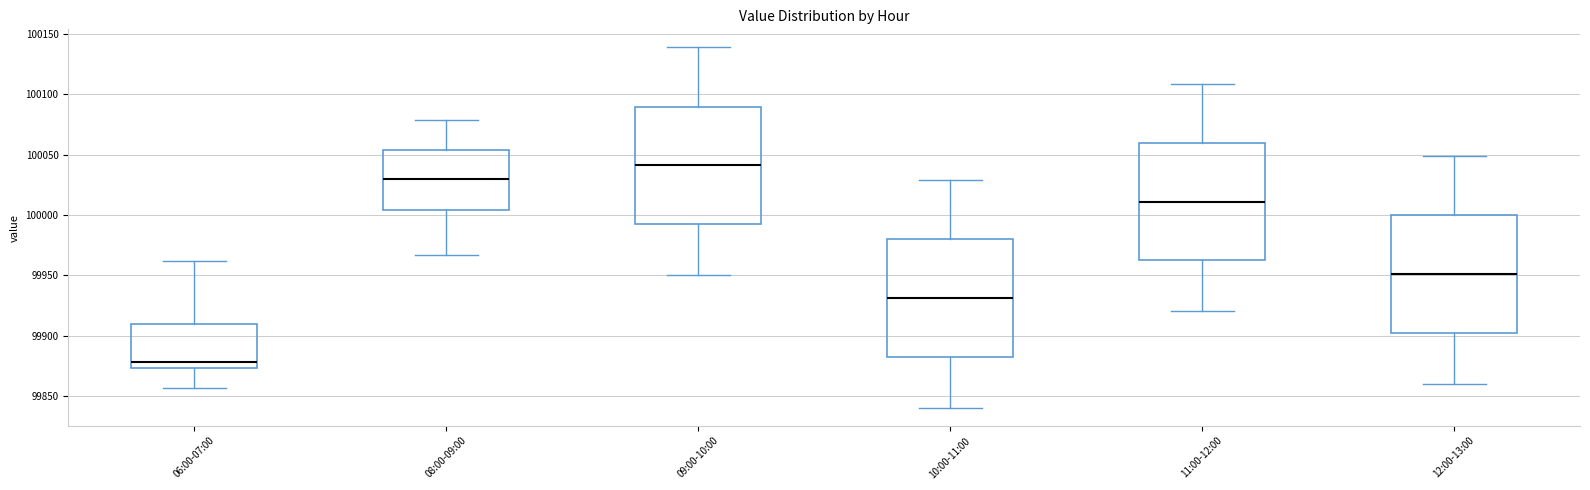

Which box's median line is the highest?

09:00-10:00